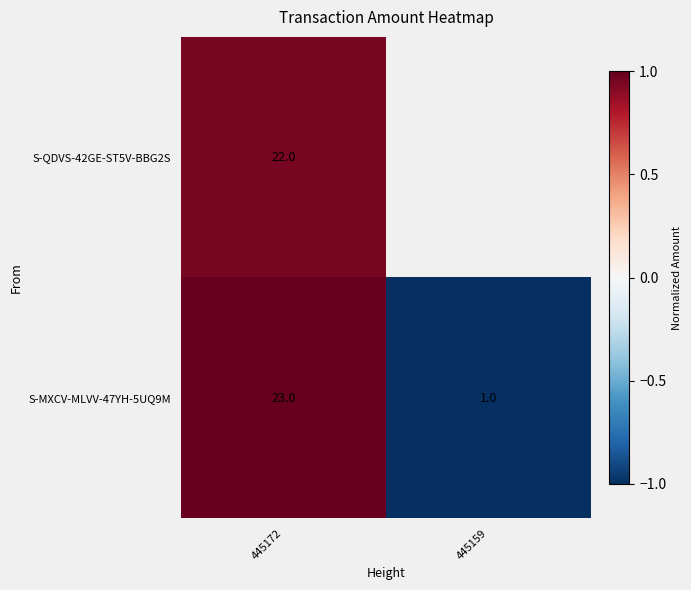

At which category is the sum across all series the highest?

445172